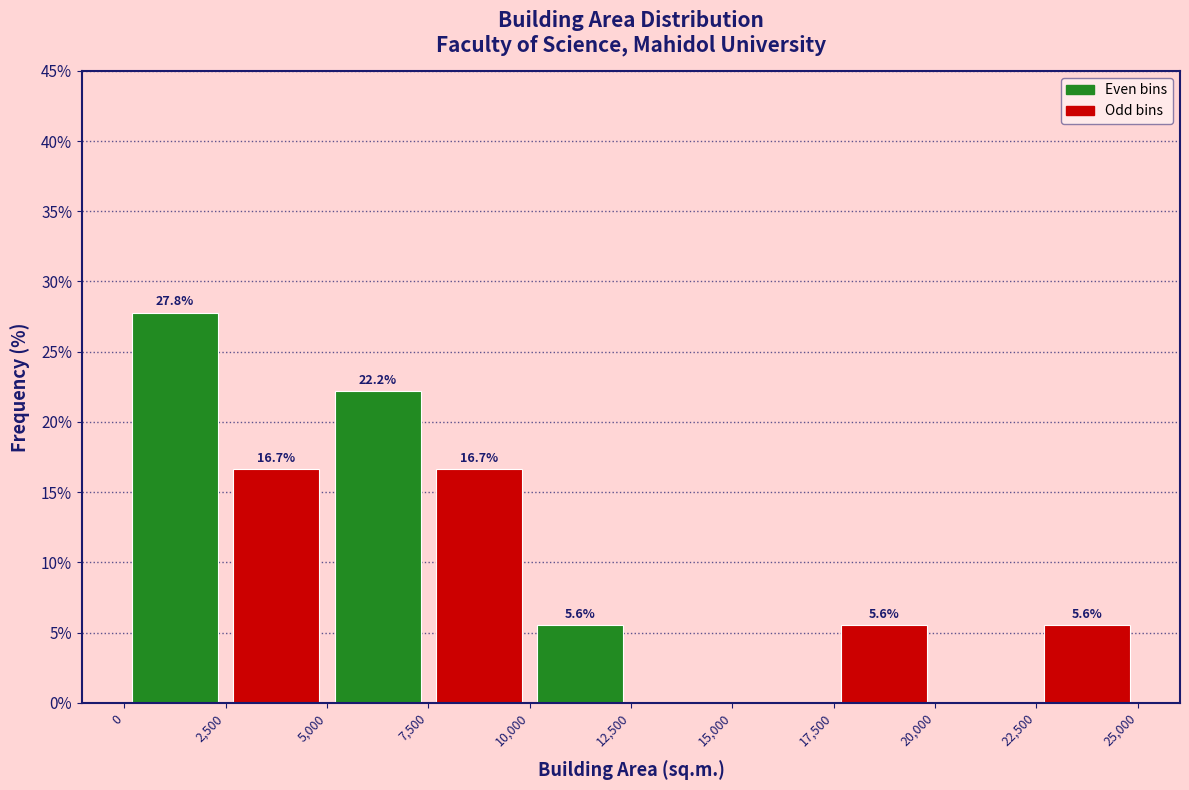

Over which range of the x-axis is the bar tallest?

0 to 2,500